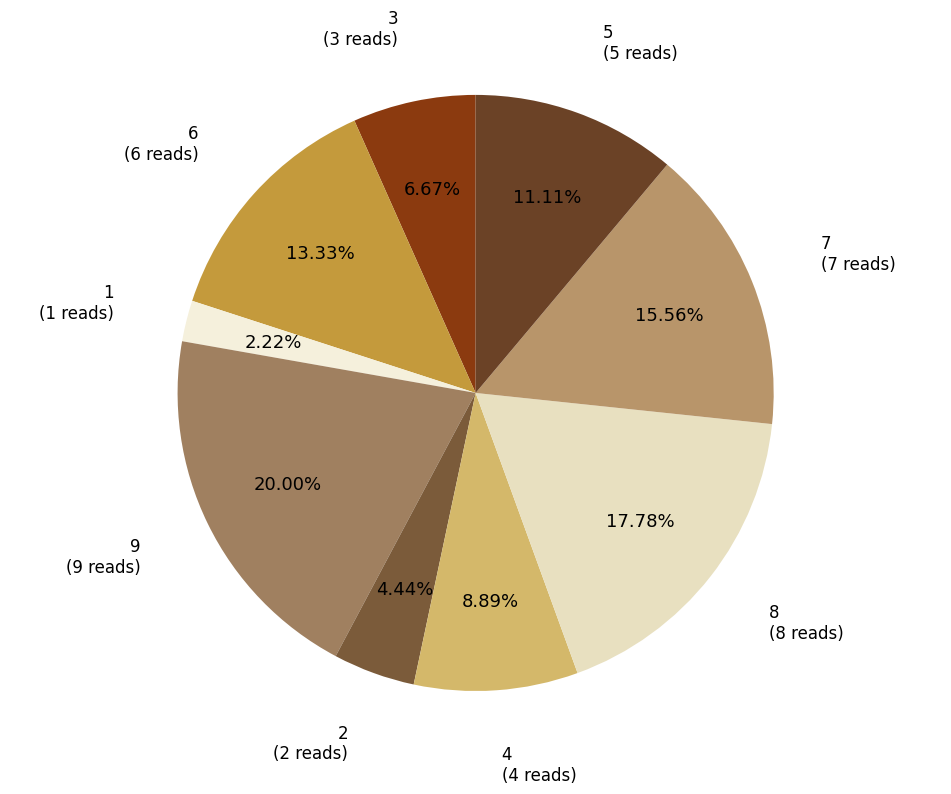

Rank the categories by value from lowest to highest.

1, 2, 3, 4, 5, 6, 7, 8, 9